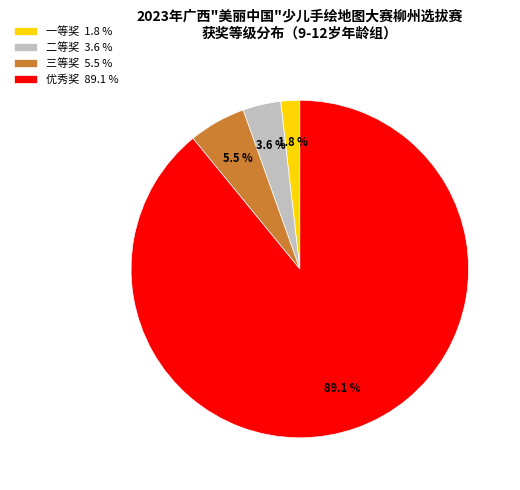

Count the number of slices in the pie.

4